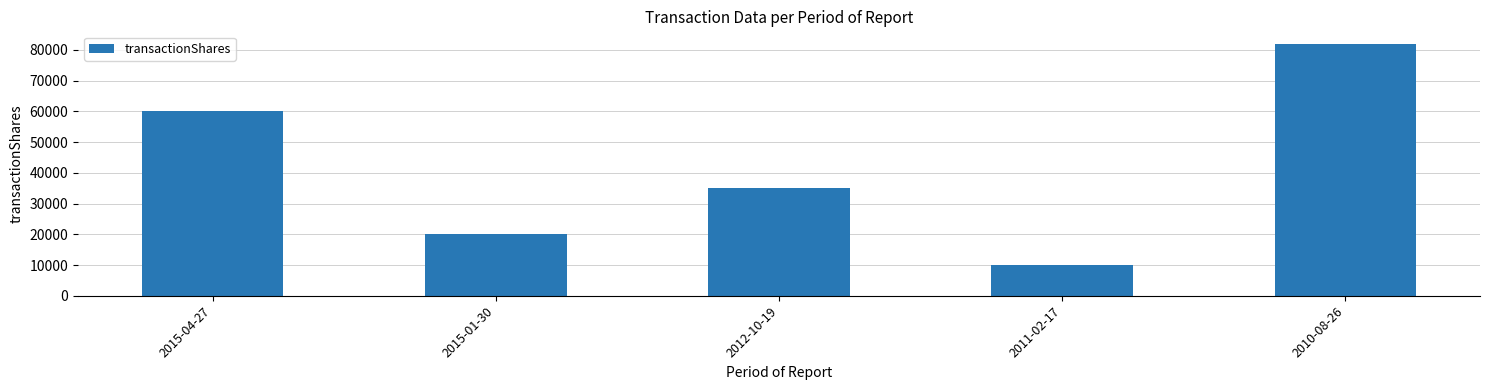

What is the difference between the maximum and second lowest values?

61967